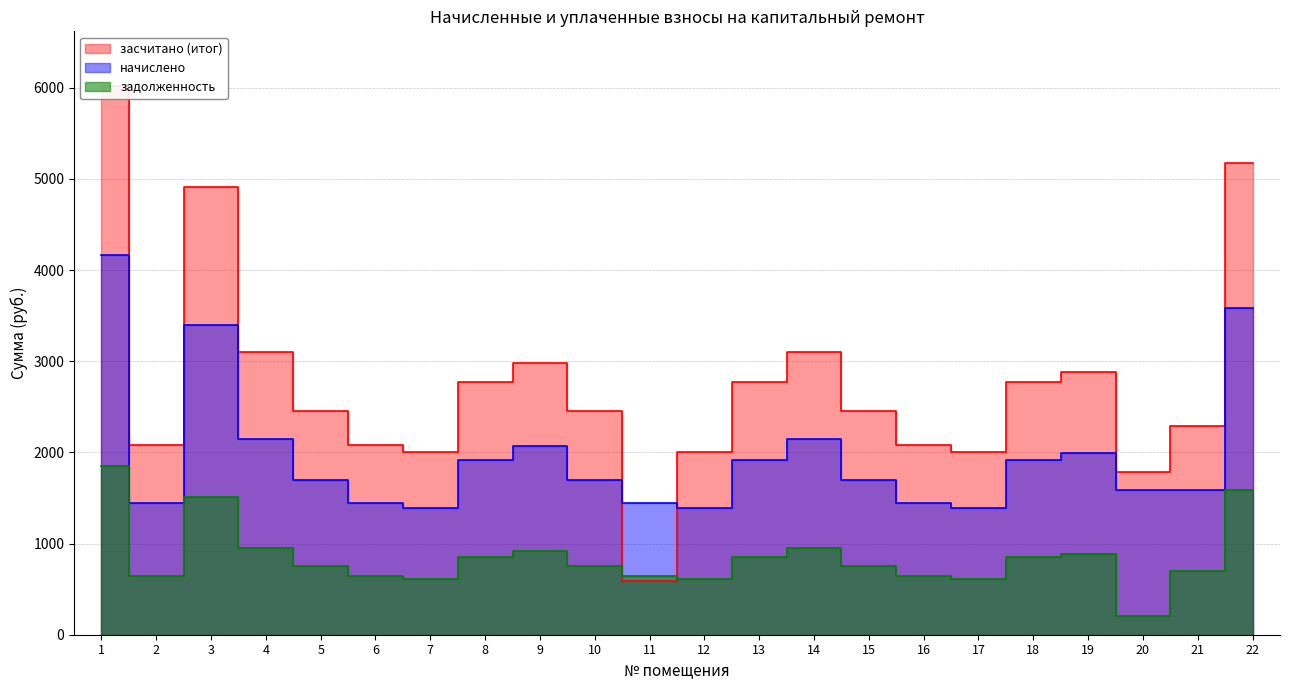

What value does the начислено series have at 9?

2065.5